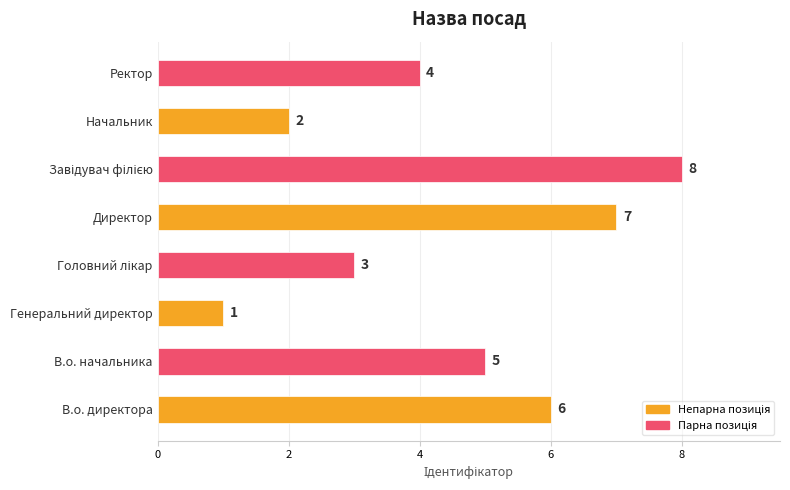

The value at Директор is 7. True or false?

True